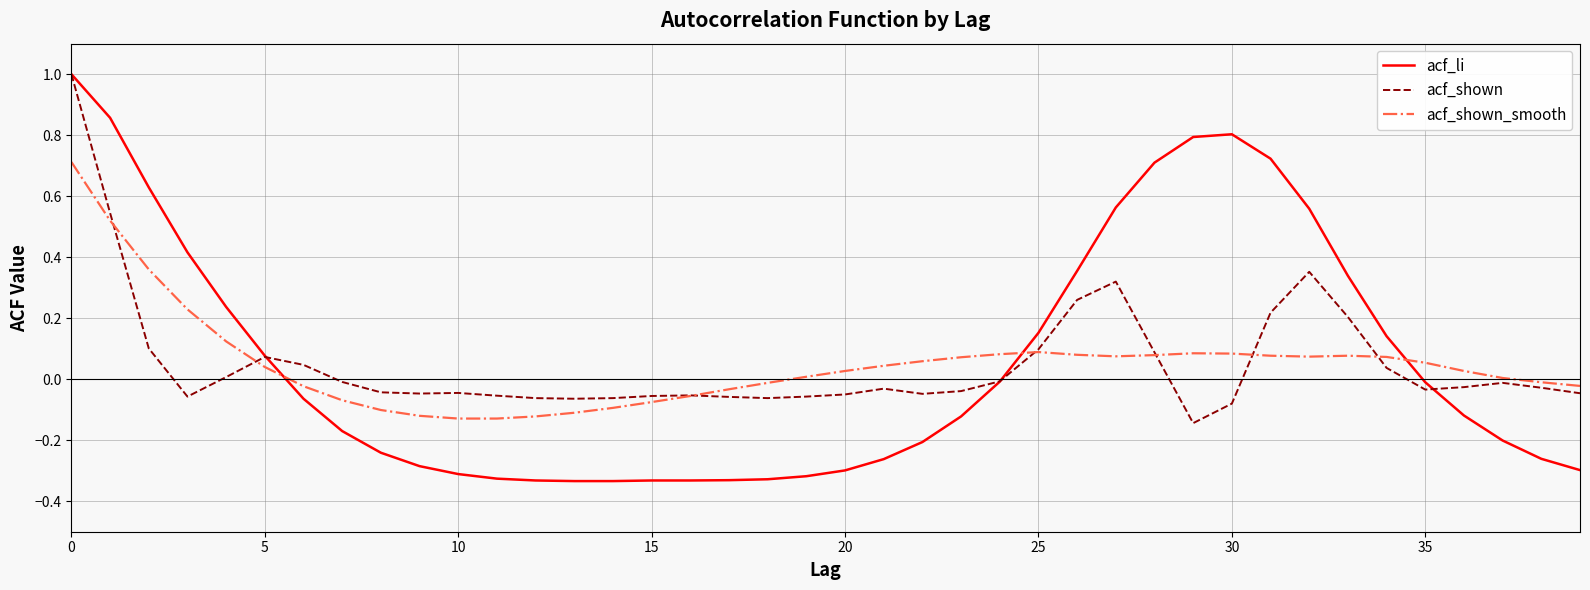

What are all the series names shown in the legend?

acf_li, acf_shown, acf_shown_smooth